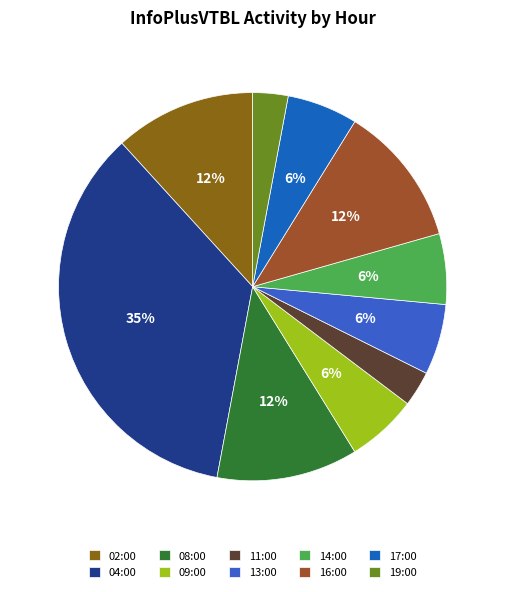

How many segments does this pie chart have?

10